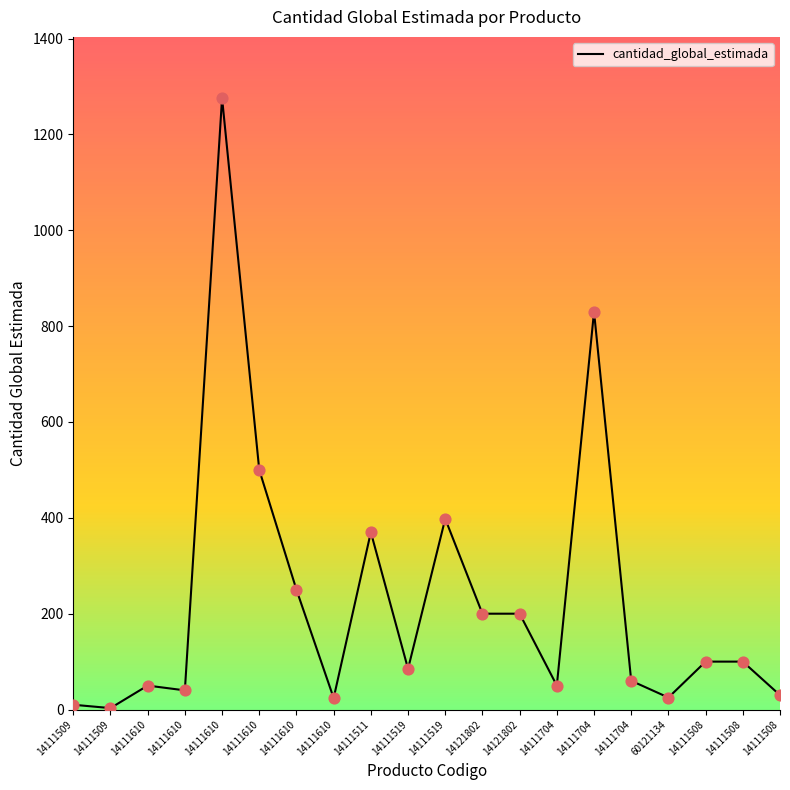

Is this an area chart (filled region under the line)?

No